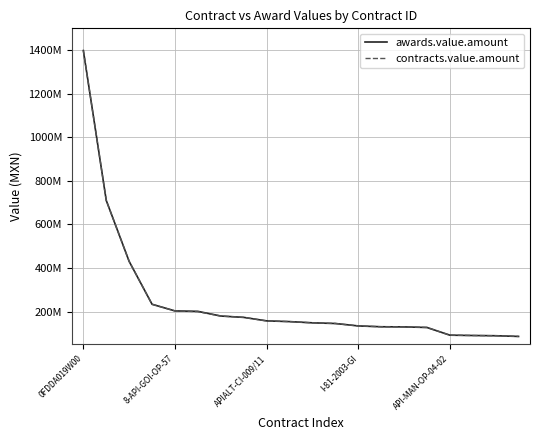

True or false: awards.value.amount and contracts.value.amount intersect in this chart.

False